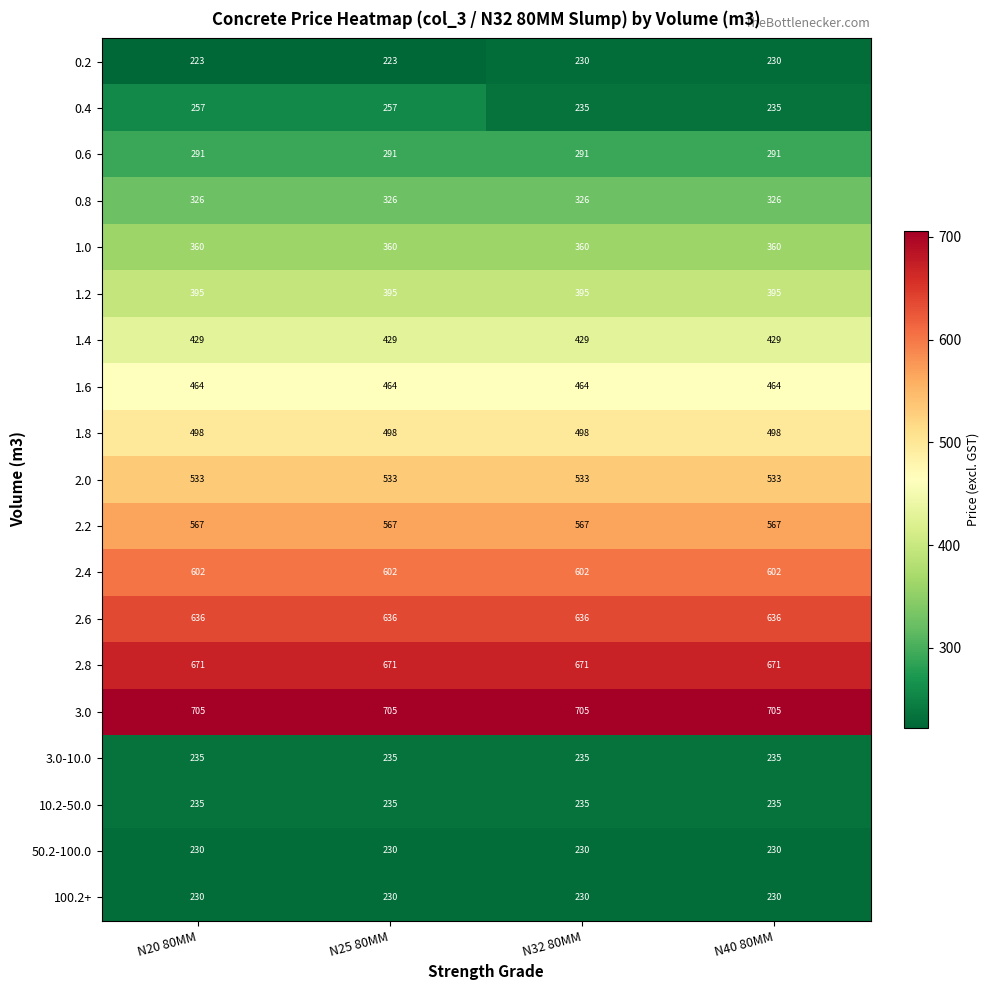

What is the minimum value shown in the chart?

223